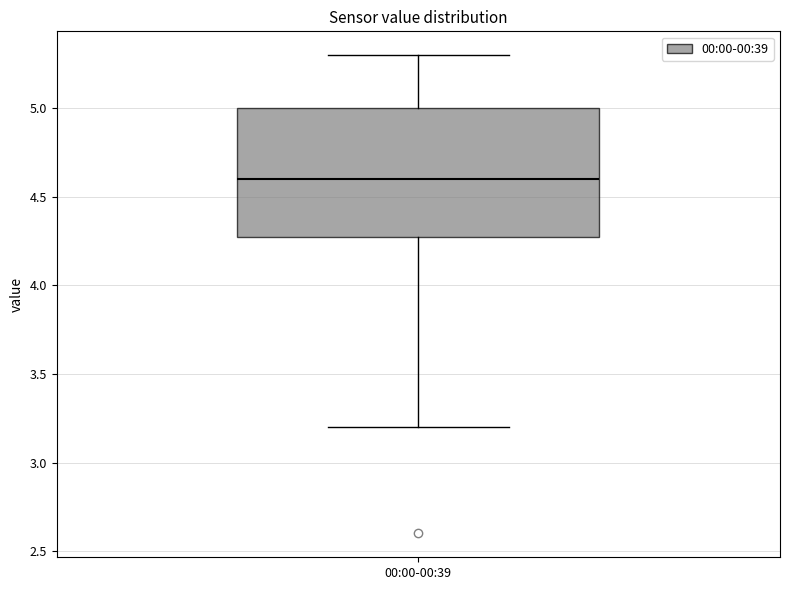

Transcribe this box plot: give where the median line is, the range the box spans, and where the two whiskers end, as read against the y-axis. The values are not printed on the chart, so give them approximately, as read against the axis.

median 4.6, box 4.3 to 5.0, whiskers 3.2 to 5.3